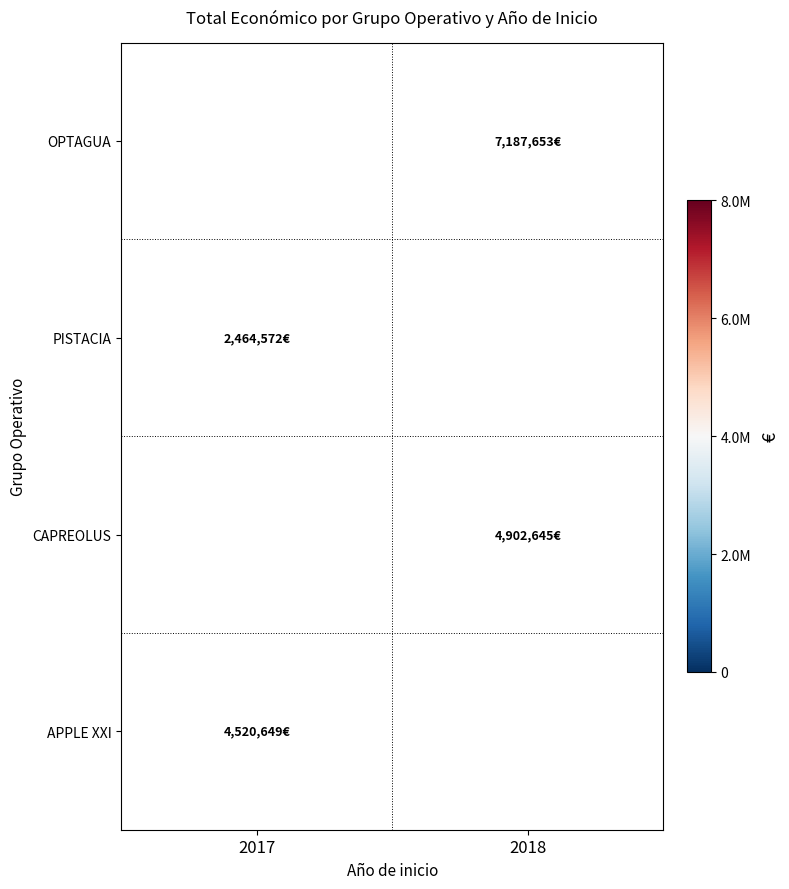

What is the smallest value displayed?

2464572.0